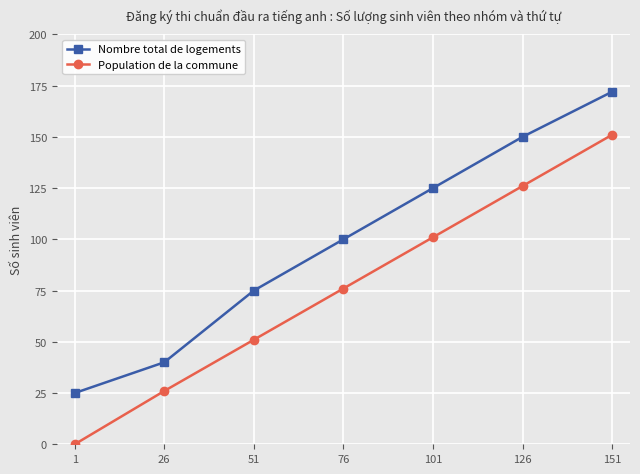

What is the maximum value shown in the chart?

172